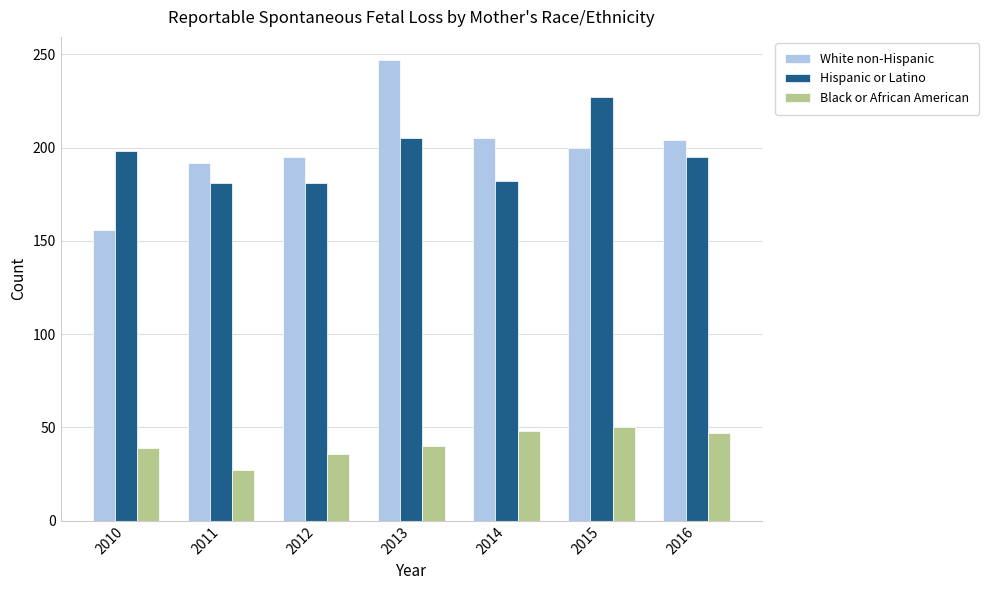

How many bars are there in each group?

3